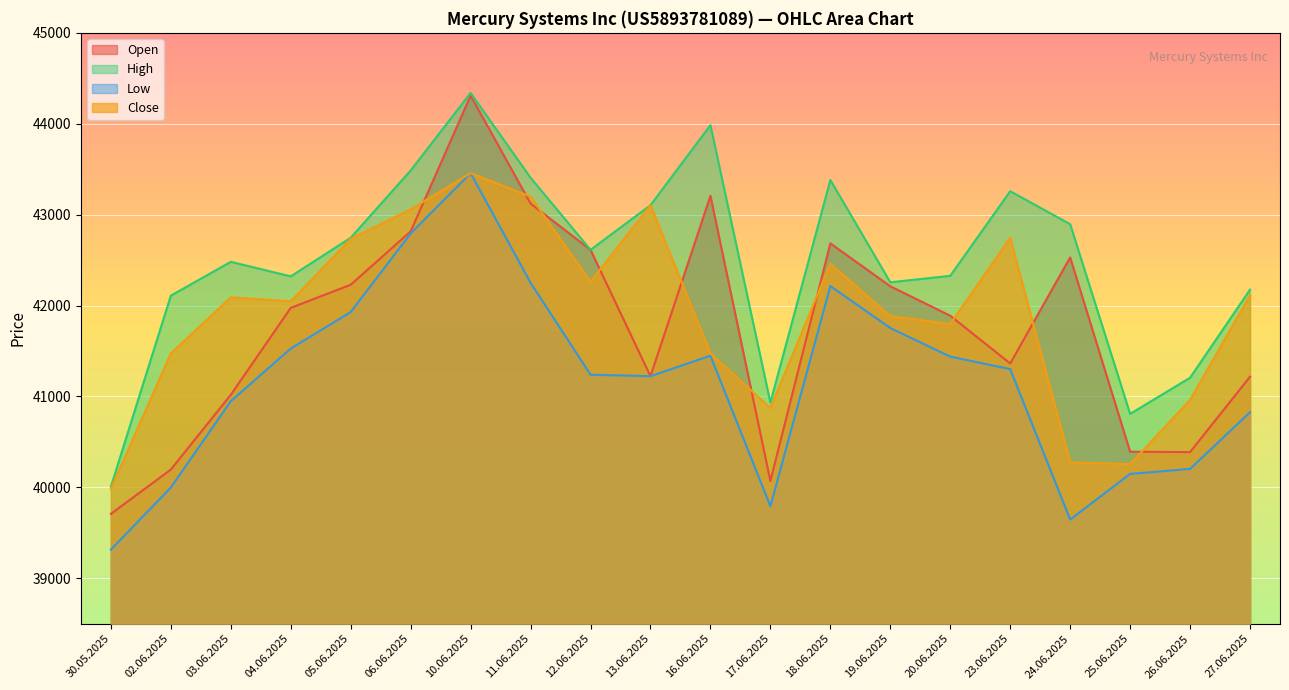

The Close series shows 67635 at 25.06.2025. True or false?

False